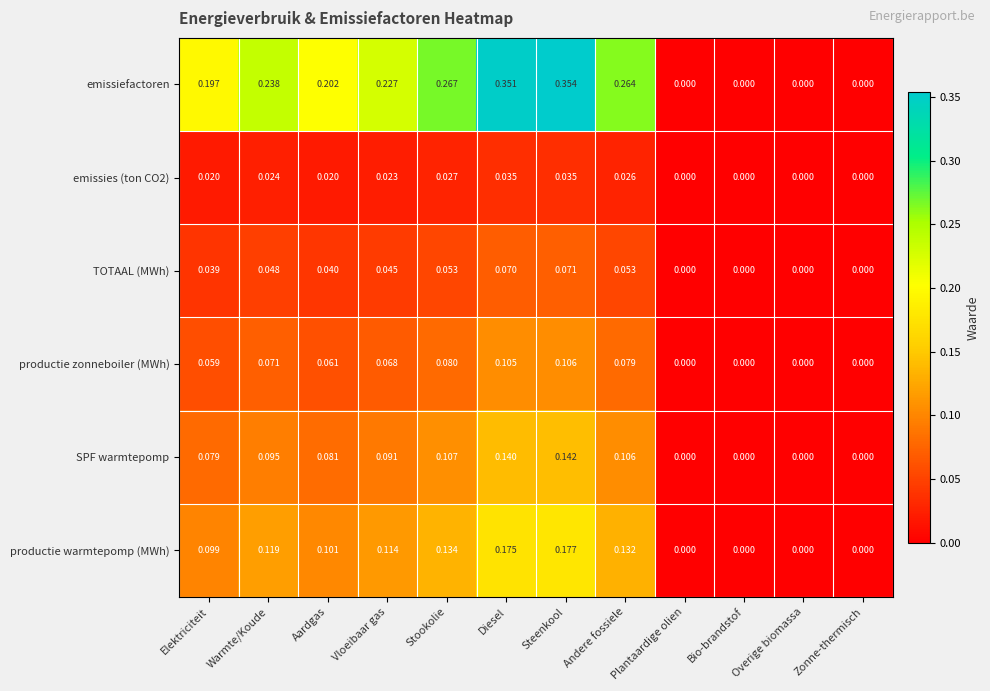

At which label does productie zonneboiler (MWh) reach its peak?

Steenkool